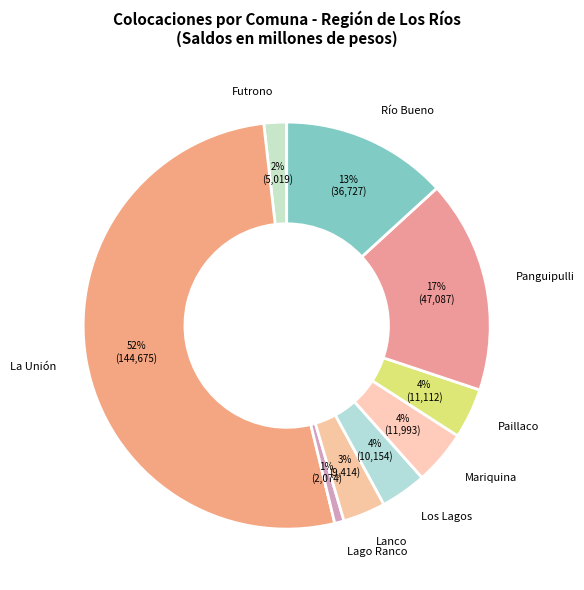

Do Lanco and Paillaco together represent more than half of the pie?

No